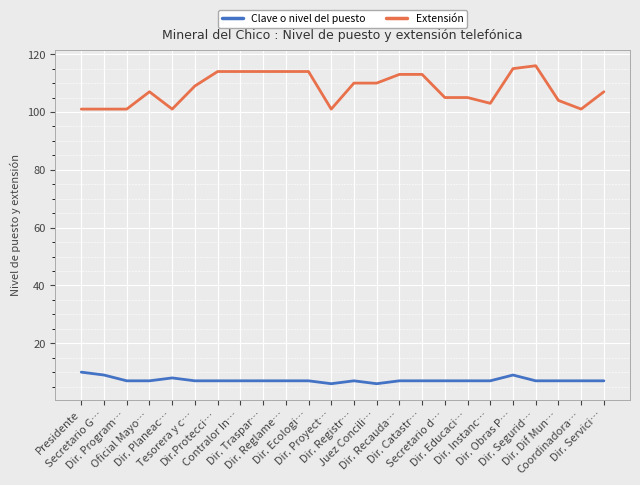

Rank the series by their maximum value, from lowest to highest.

Clave o nivel del puesto, Extensión